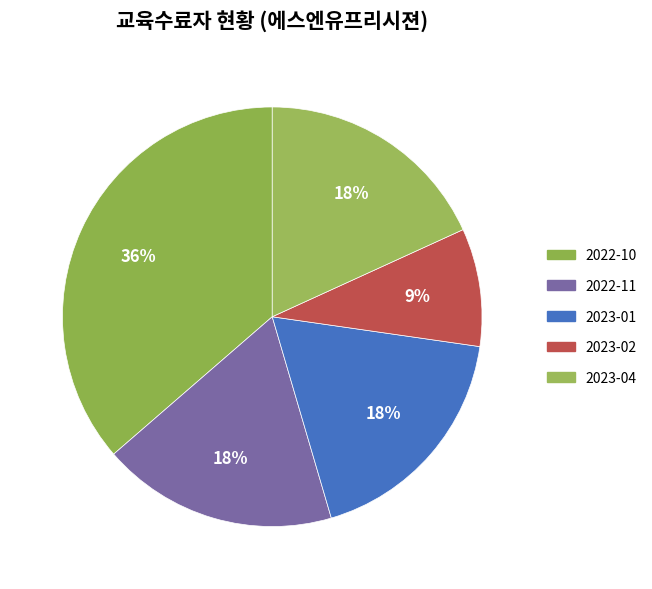

Which category has the smallest portion of the pie?

2023-02